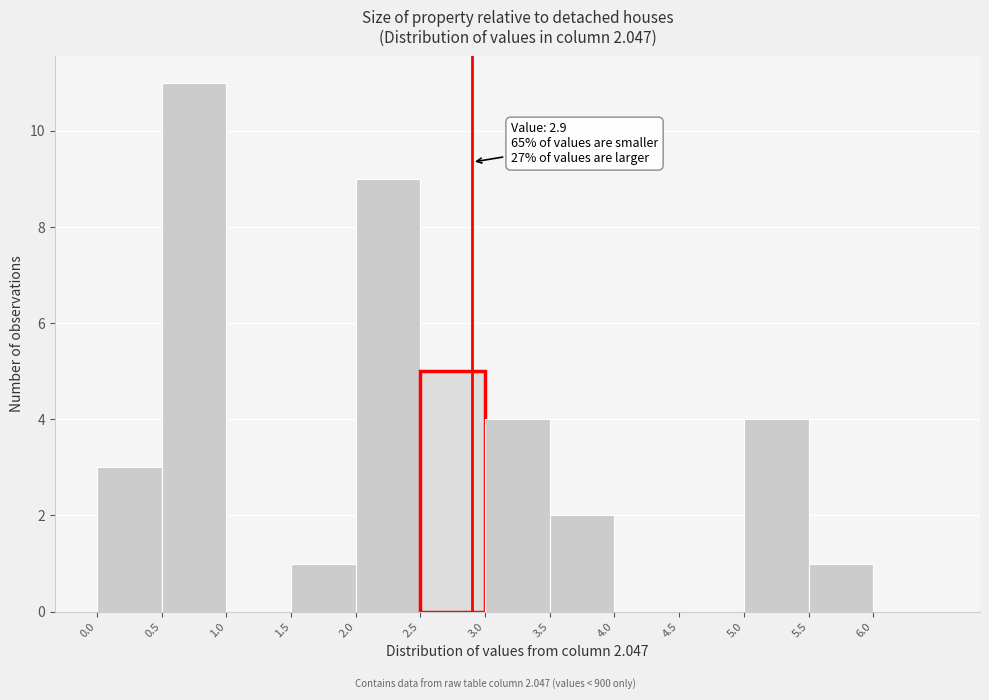

Which range on the x-axis has the tallest bar?

0.5 to 1.0